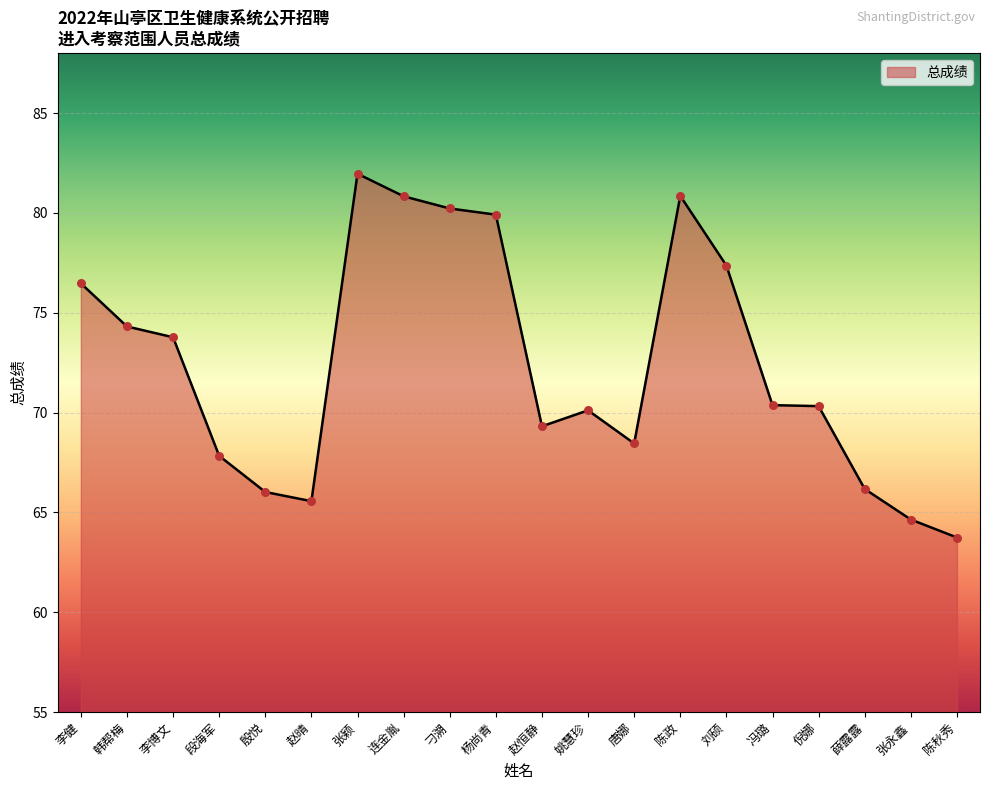

Between 刘硕 and 张颖, which is larger?

张颖